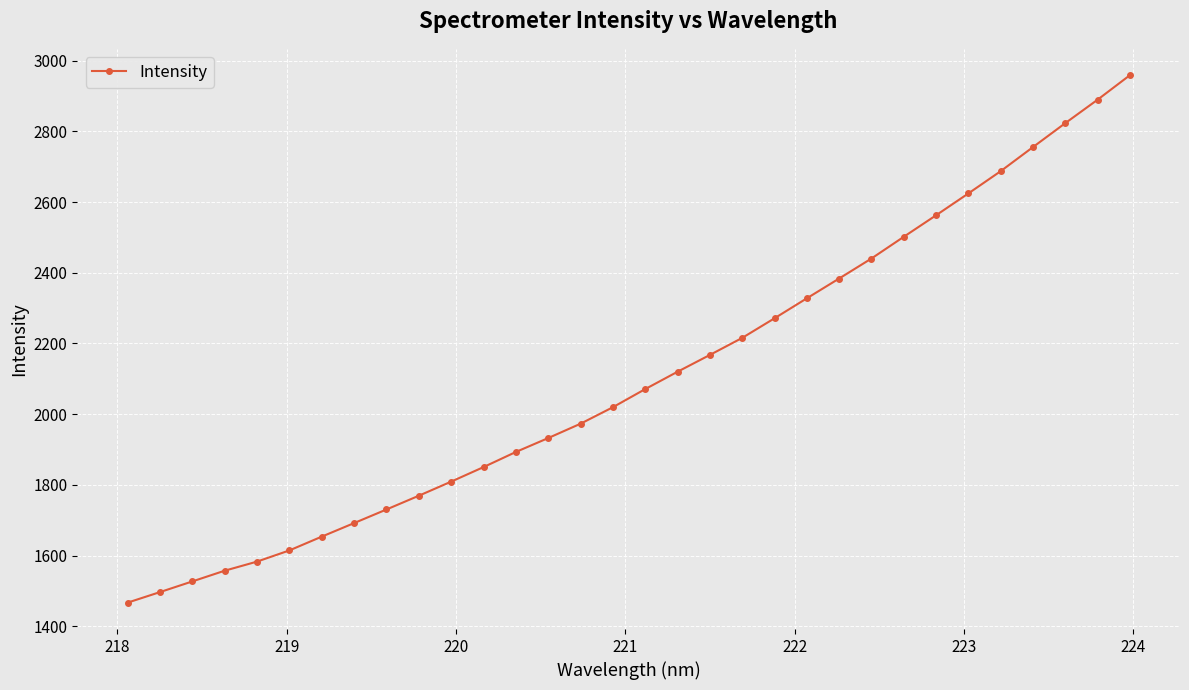

What is the sum of all values?

67364.1